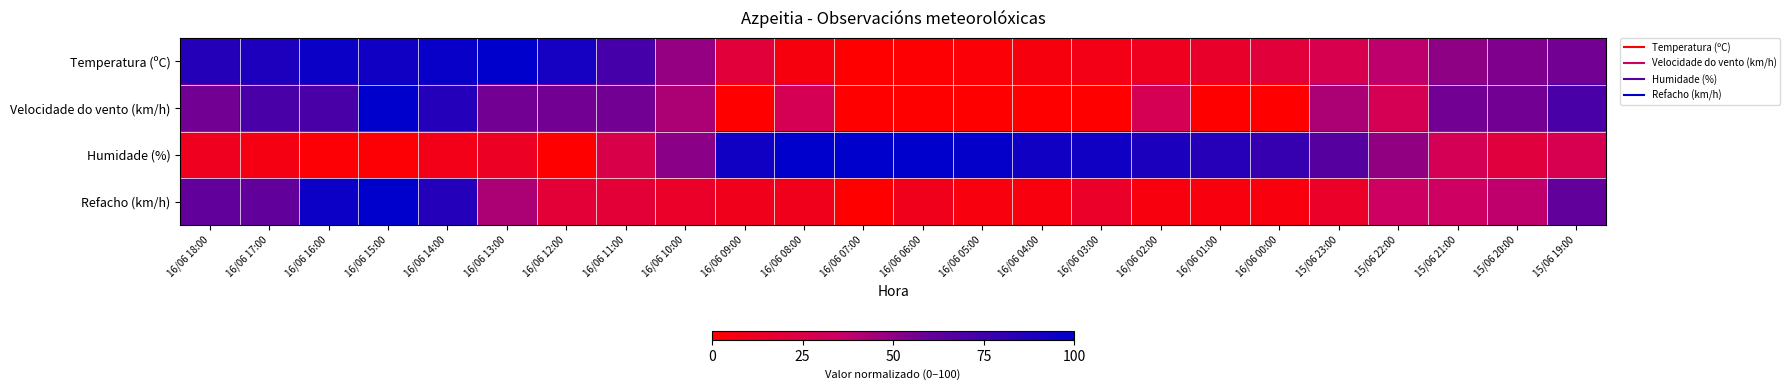

Which label corresponds to the largest value in the chart?

16/06 13:00